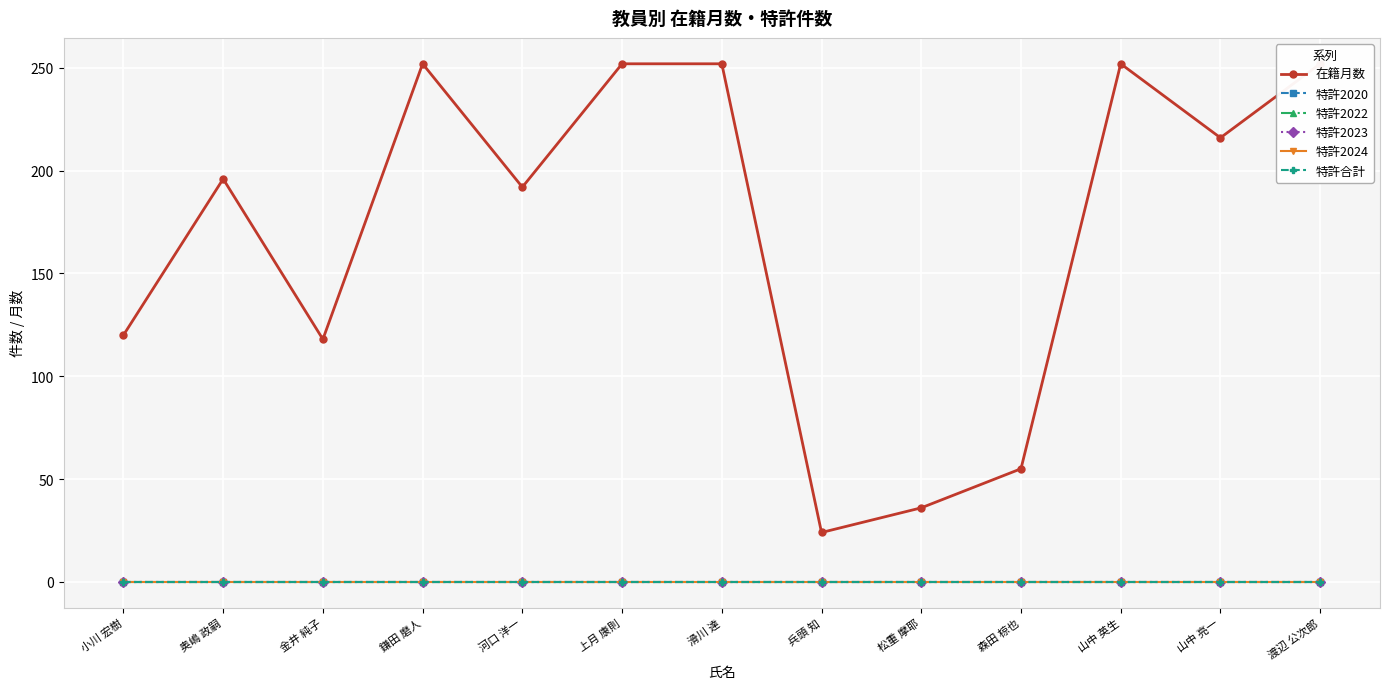

Is this an area chart (filled region under the line)?

No